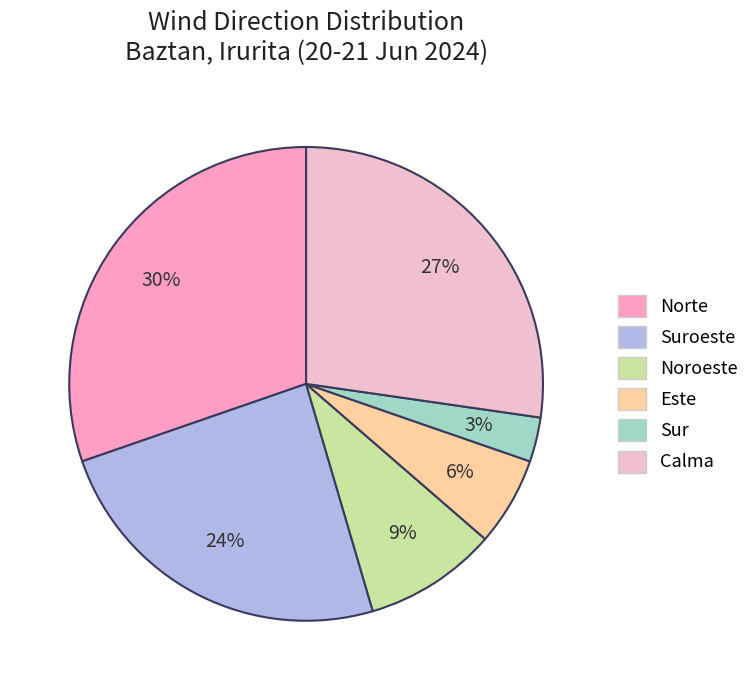

How many slices are in this pie chart?

6